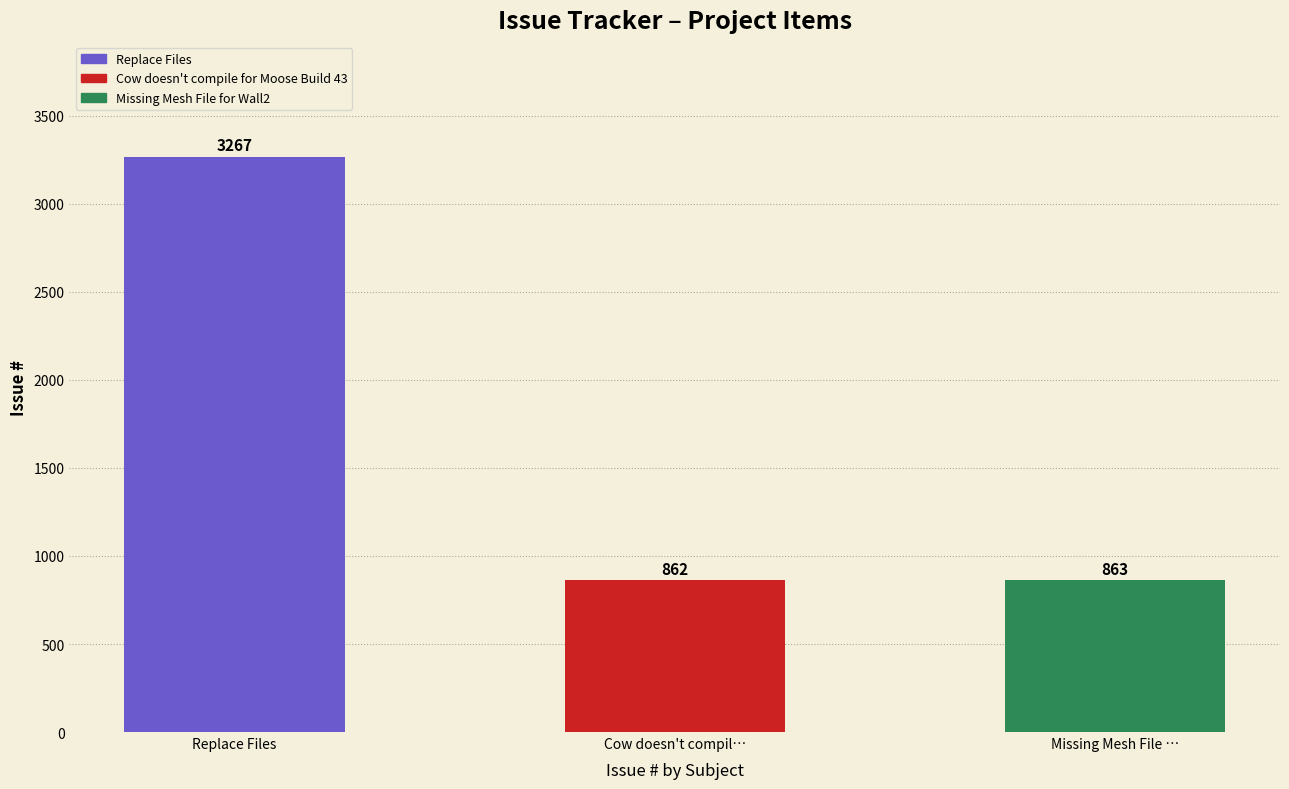

Reading left to right, extract all data points from this chart.

3267	862	863